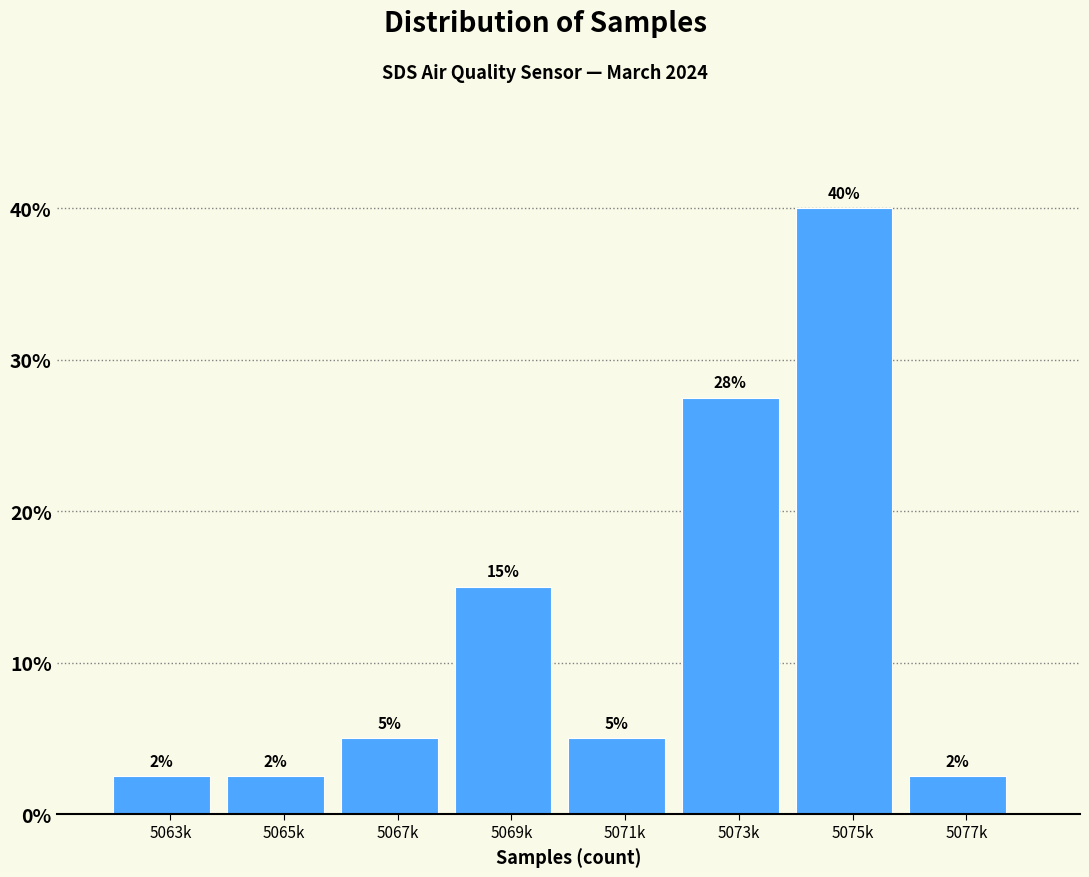

What is the maximum value shown in the chart?

40.0